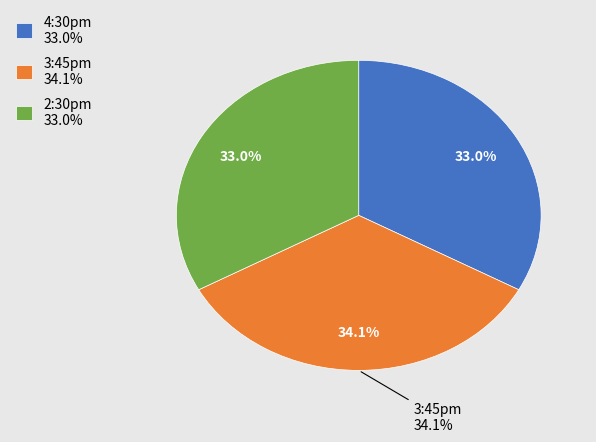

Count the number of slices in the pie.

3